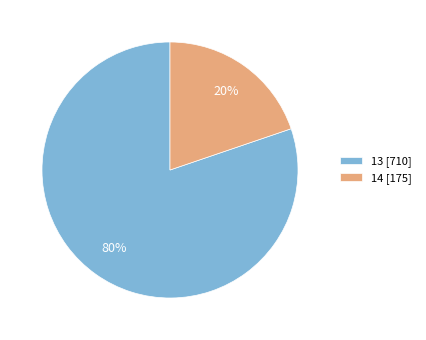

What percentage is the 14 slice, to the nearest percent?

20%